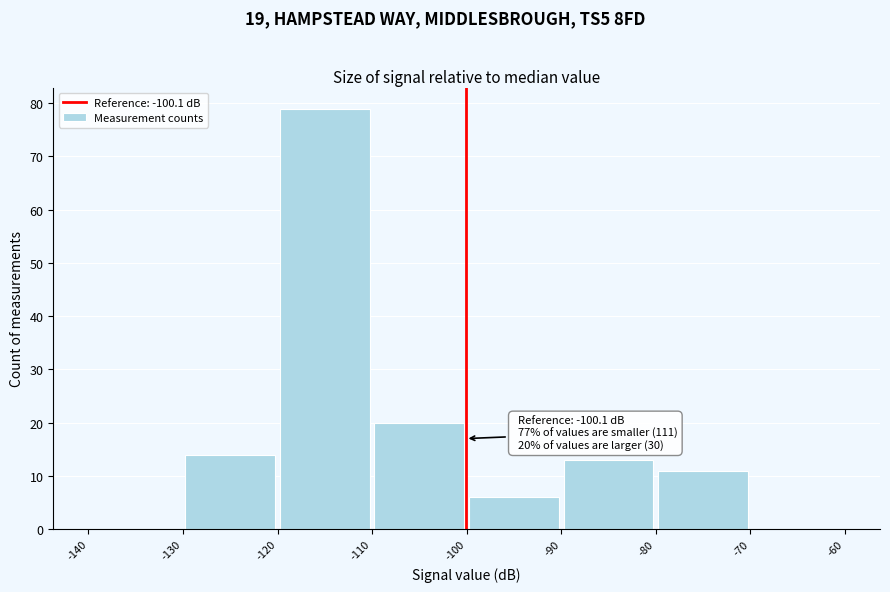

Over which range of the x-axis is the bar tallest?

-120 to -110